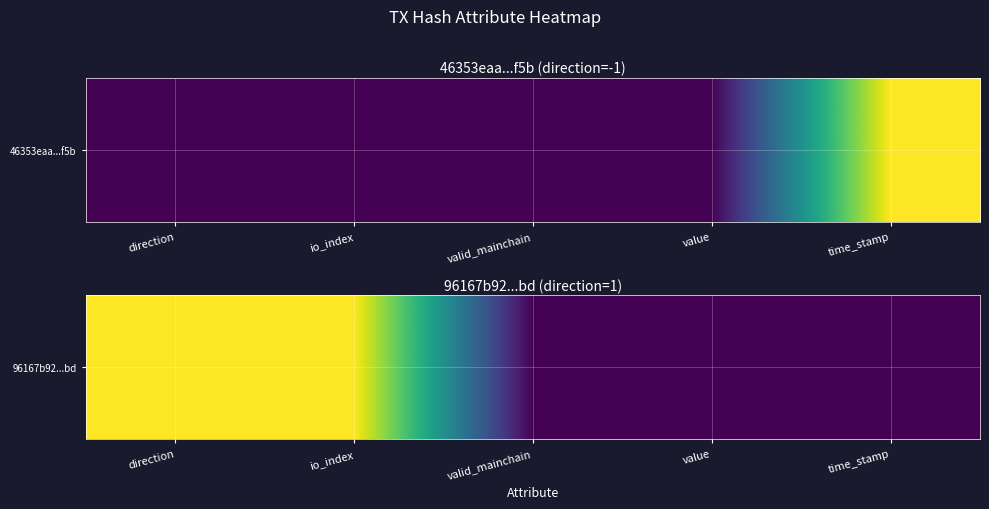

What is the difference between the values at direction and valid_mainchain?

1